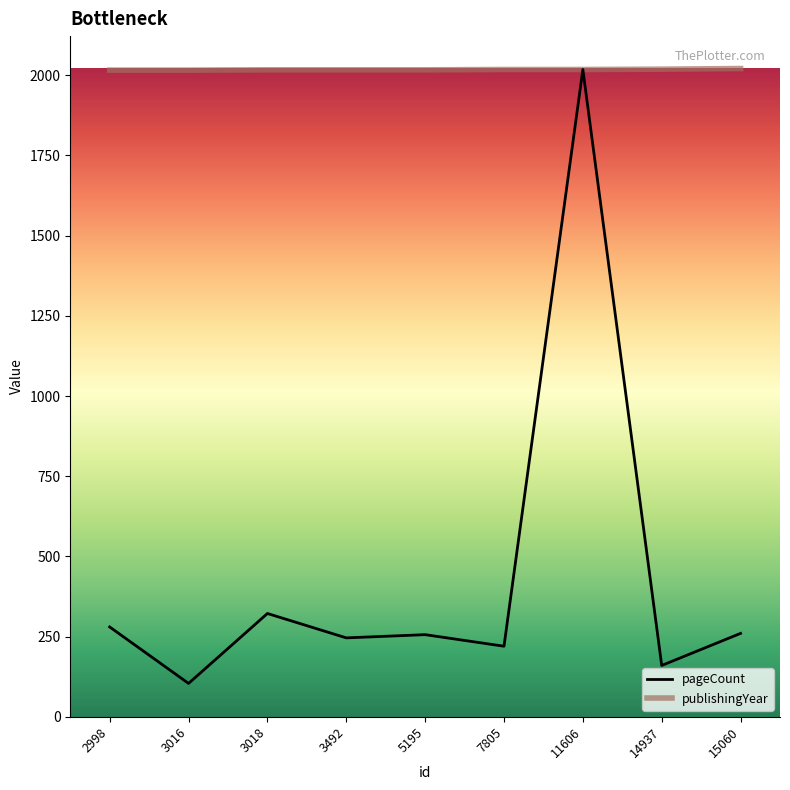

What is the smallest value displayed?

104